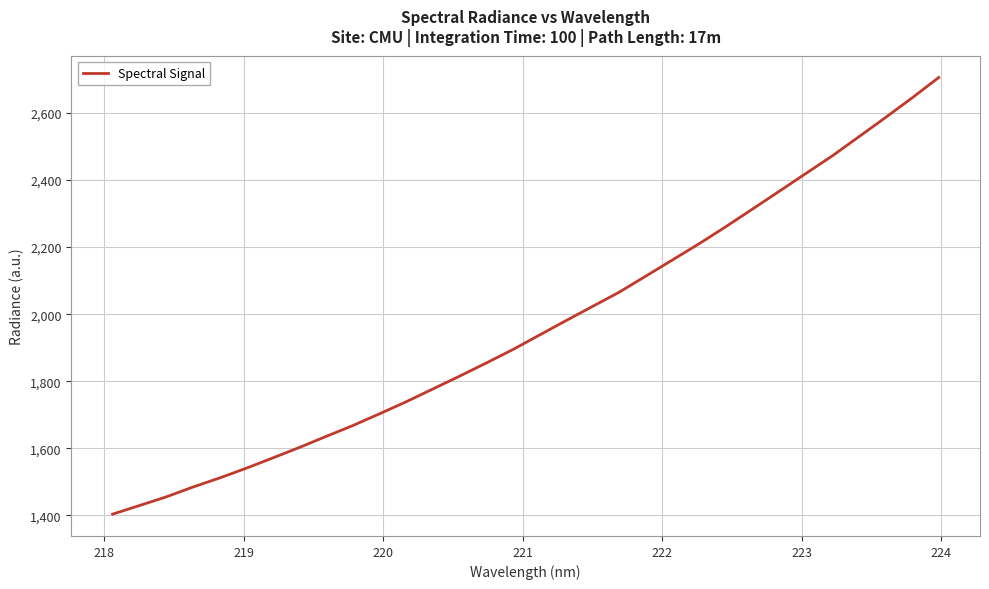

What is the difference between the maximum and minimum values?

1301.6